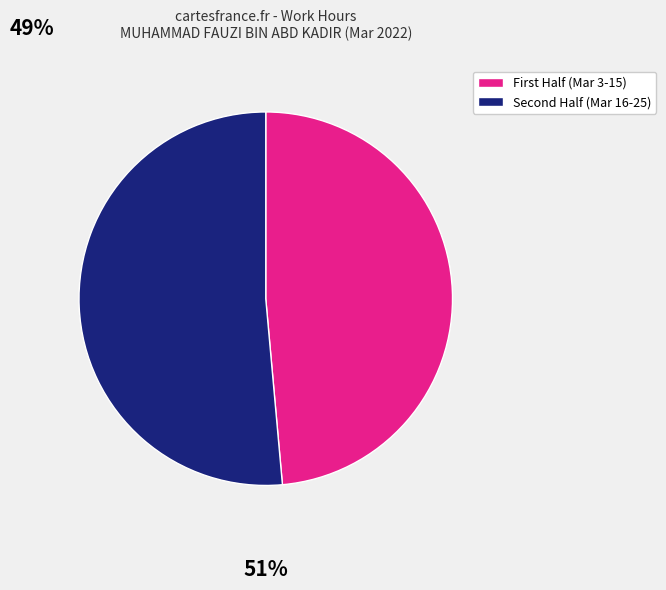

Is there a majority slice in this chart?

Yes